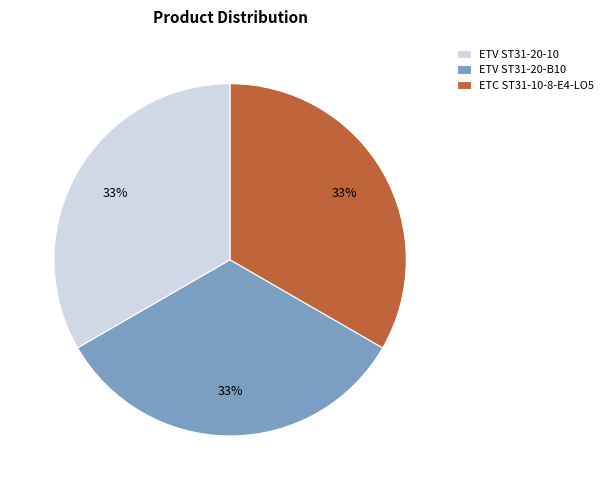

Is it true that ETV ST31-20-B10 is 33% of the pie?

True